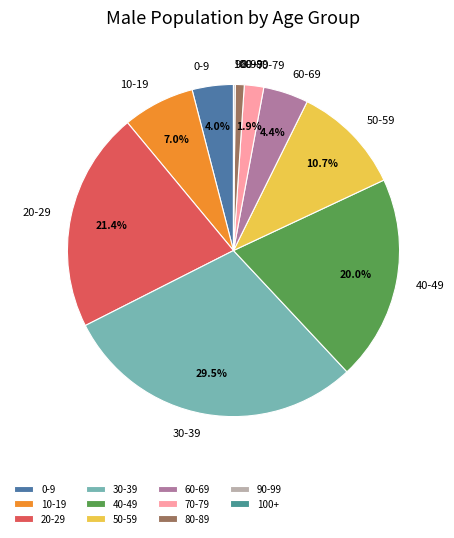

Does 60-69 account for over 50% of the chart?

No